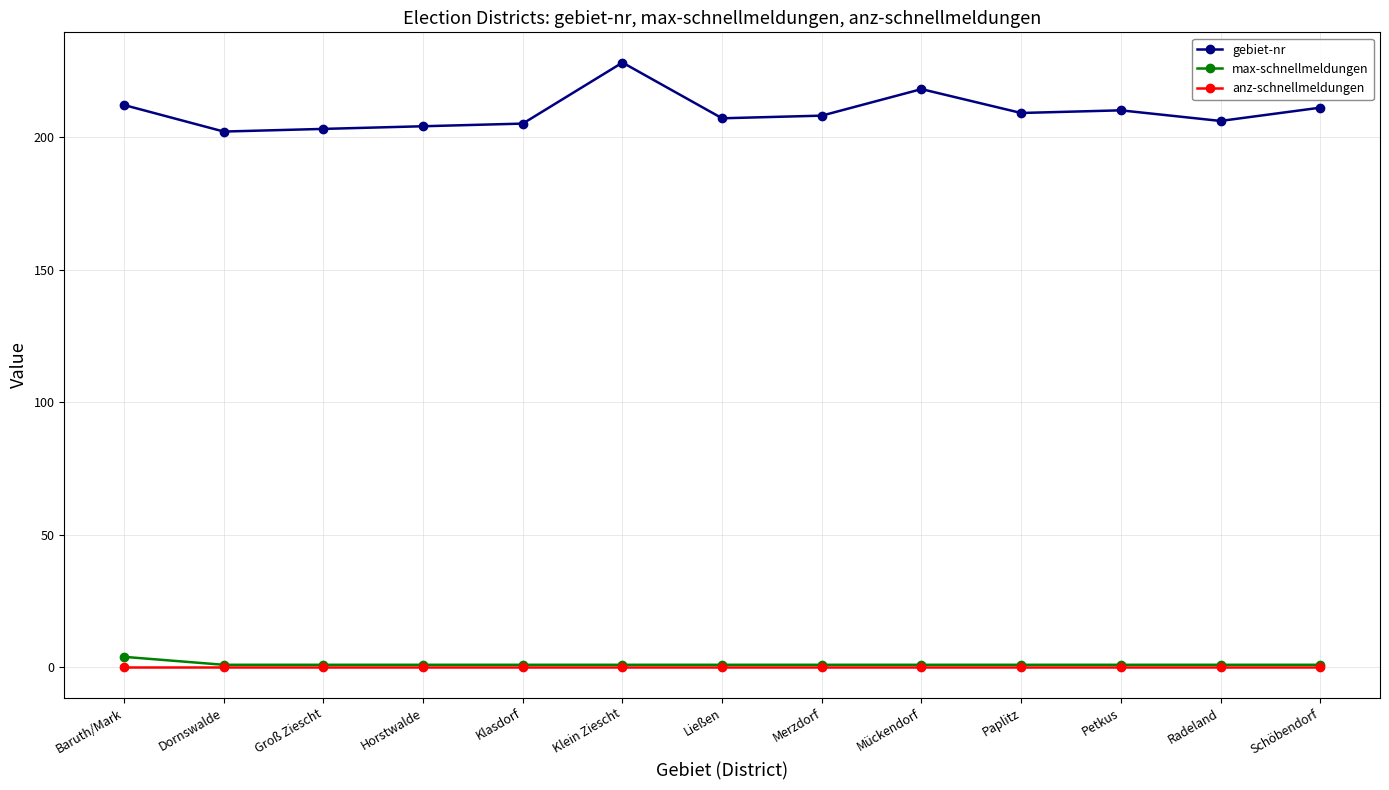

True or false: anz-schnellmeldungen and gebiet-nr cross at least once.

False